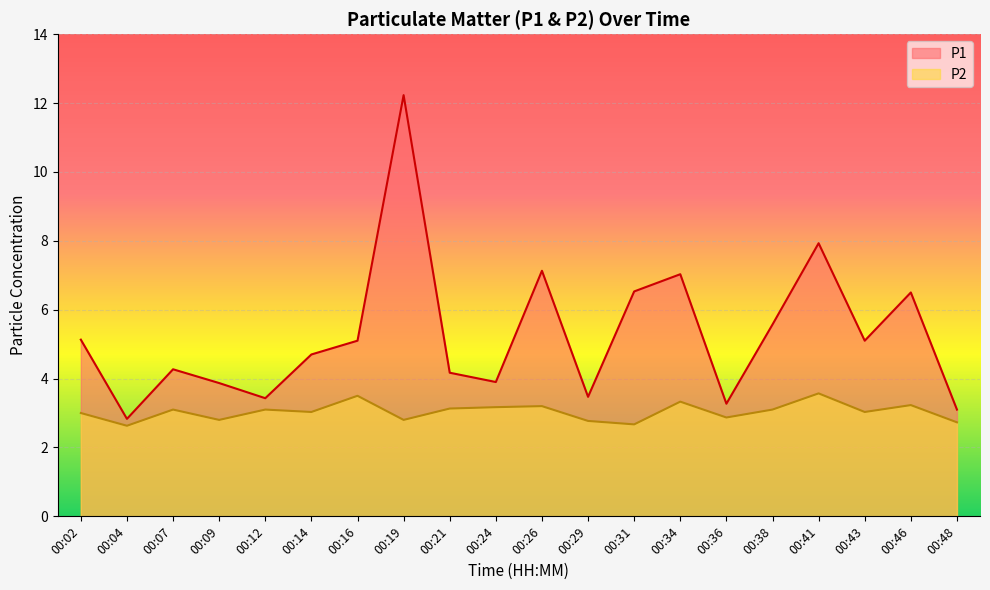

How many values in the P1 series are below 5?

10